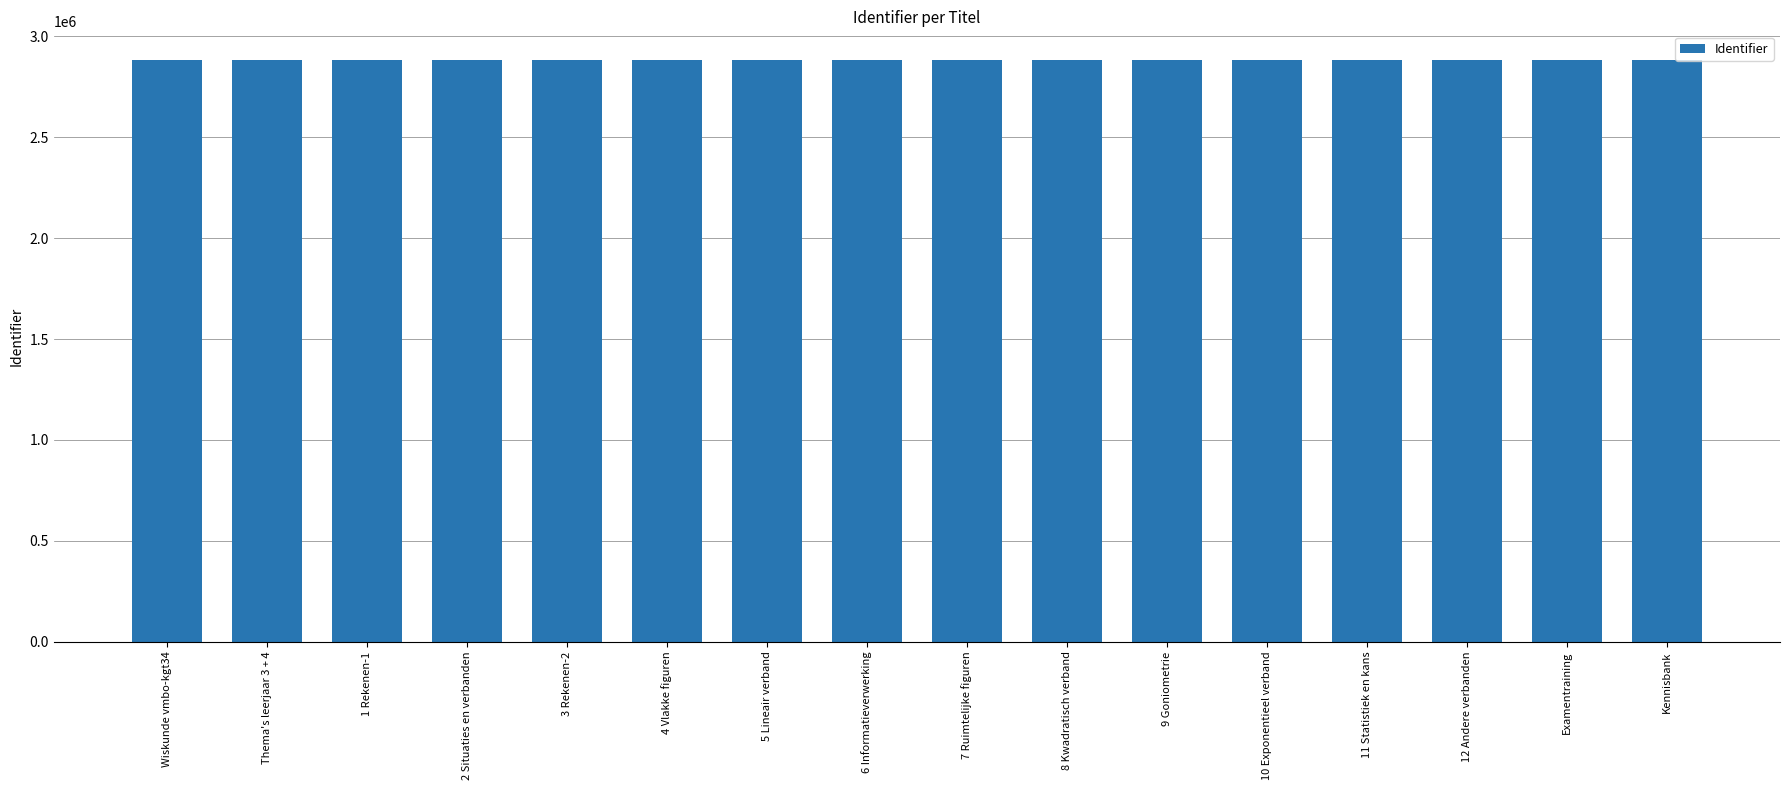

What is the smallest value displayed?

2881383